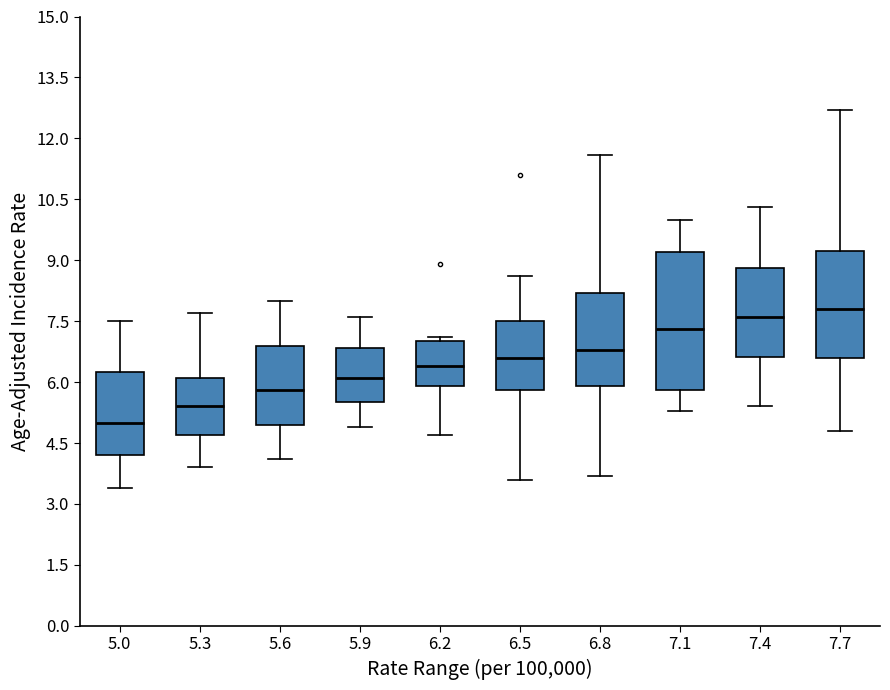

Reading left to right, read every box against the y-axis: the position of its median line, the range the box covers, and the ends of its whiskers. The values are not printed on the chart, so give them approximately, as read against the axis.

5.0: median 5.0, box 4.2 to 6.2, whiskers 3.4 to 7.6
5.3: median 5.4, box 4.8 to 6.2, whiskers 4.0 to 7.8
5.6: median 5.8, box 5.0 to 7.0, whiskers 4.2 to 8.0
5.9: median 6.2, box 5.6 to 6.8, whiskers 5.0 to 7.6
6.2: median 6.4, box 6.0 to 7.0, whiskers 4.8 to 7.2
6.5: median 6.6, box 5.8 to 7.6, whiskers 3.6 to 8.6
6.8: median 6.8, box 6.0 to 8.2, whiskers 3.8 to 11.6
7.1: median 7.4, box 5.8 to 9.2, whiskers 5.4 to 10.0
7.4: median 7.6, box 6.6 to 8.8, whiskers 5.4 to 10.4
7.7: median 7.8, box 6.6 to 9.2, whiskers 4.8 to 12.8